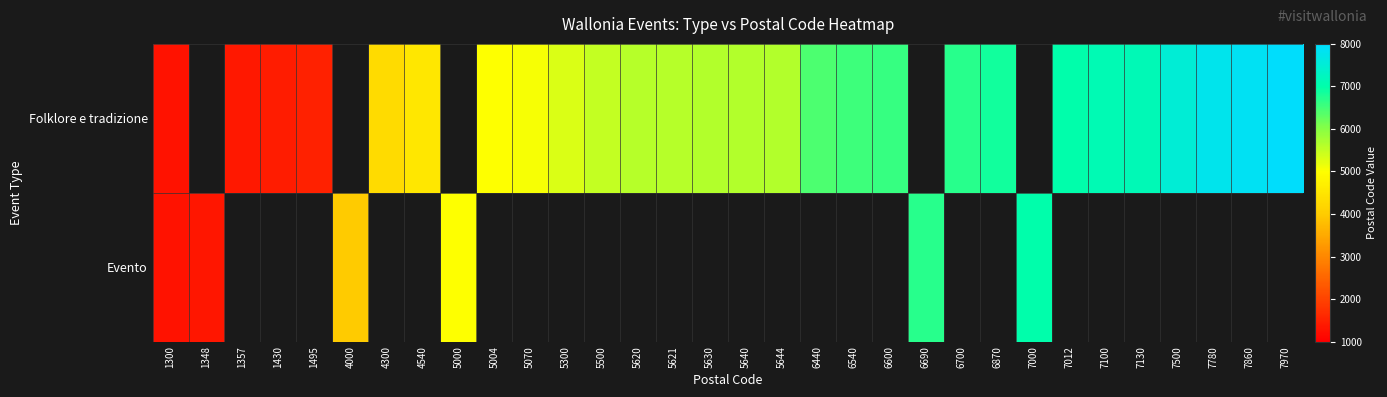

Rank the series by their maximum value, from lowest to highest.

Evento, Folklore e tradizione